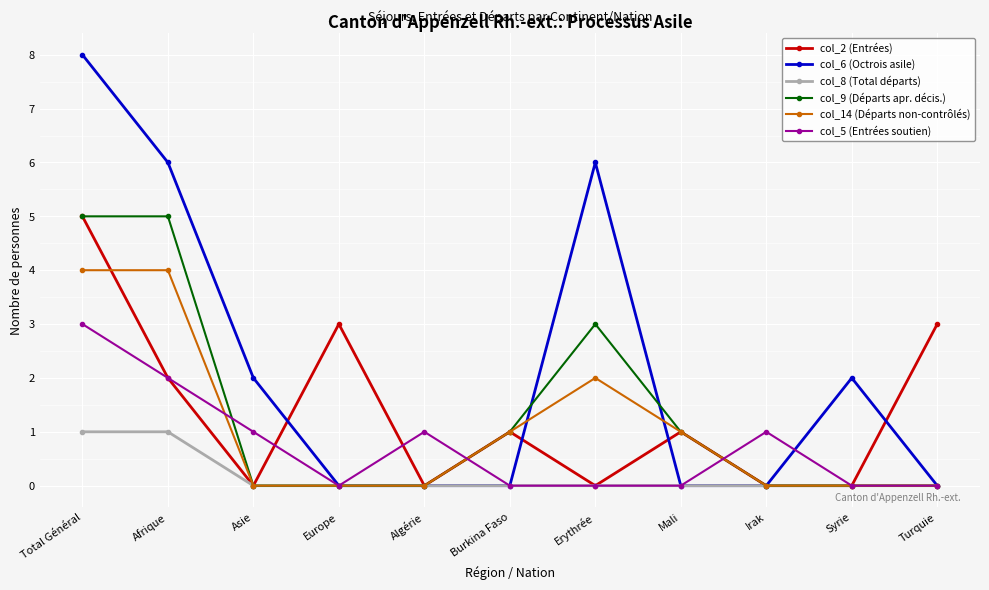

What position from the right is Mali?

4